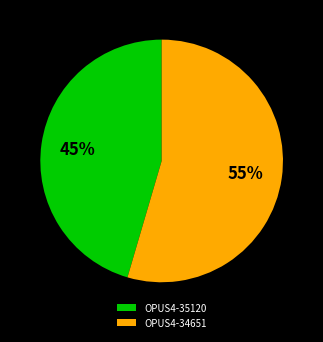

Is the sum of OPUS4-35120 and OPUS4-34651 greater than half?

Yes